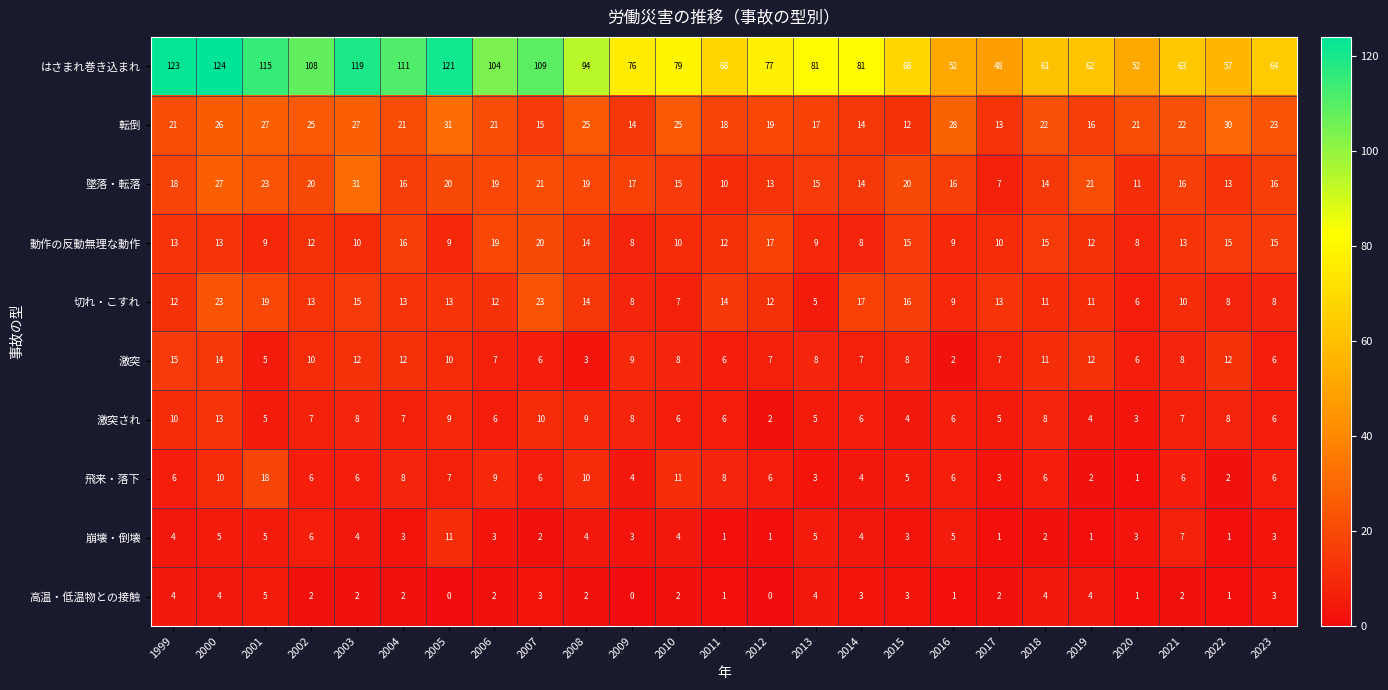

Which category has the highest value across all series?

2000